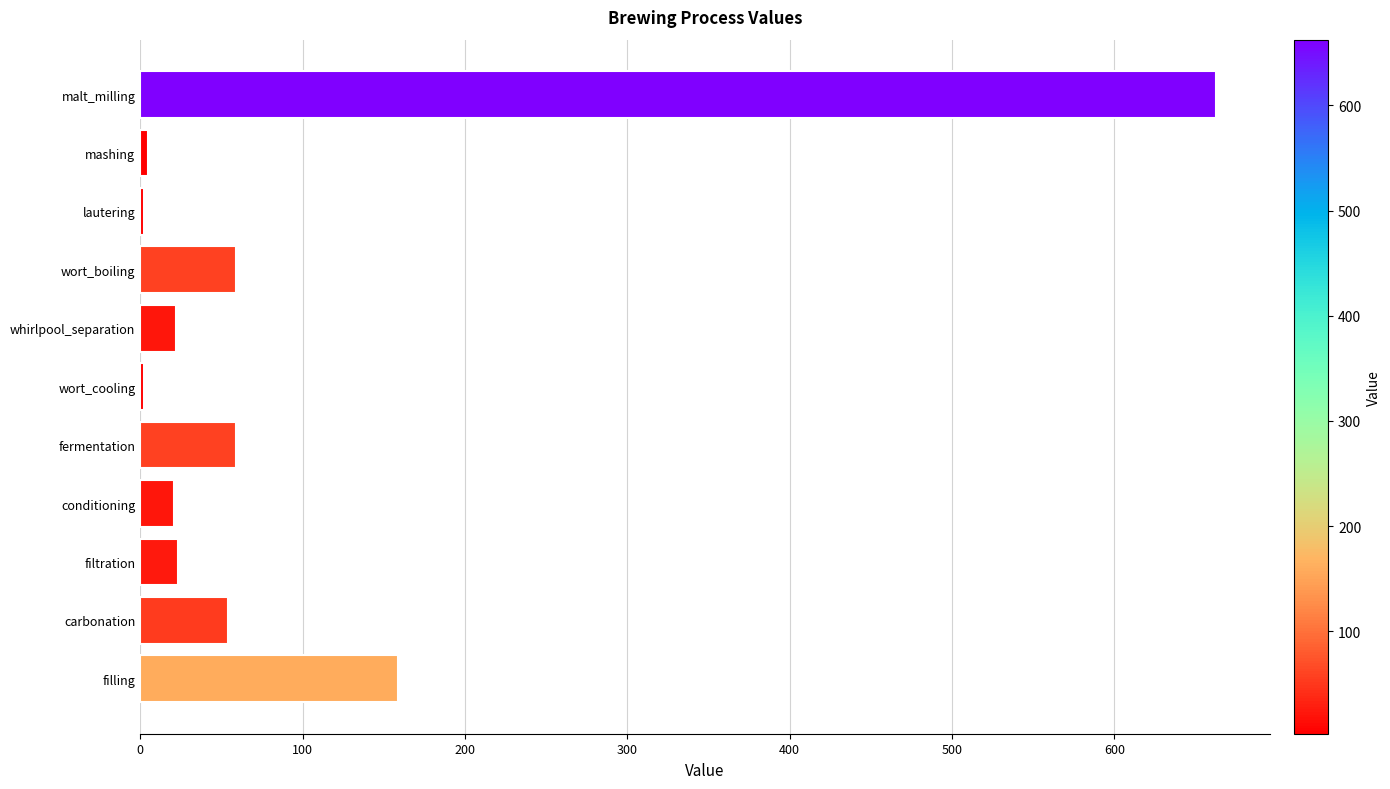

How many values are below 23?

5